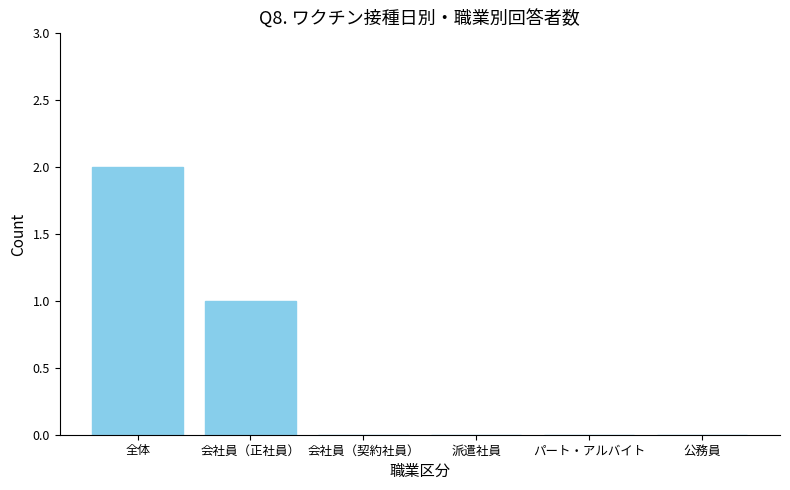

What is the sum of all values?

3